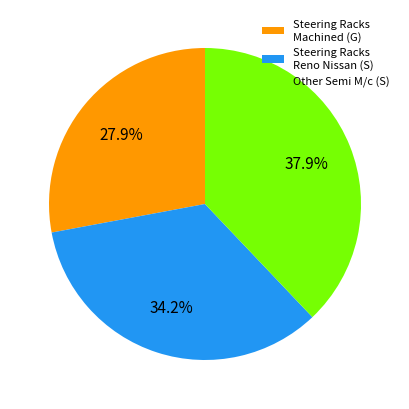

What is the largest slice in the pie chart?

Other Semi M/c (S)